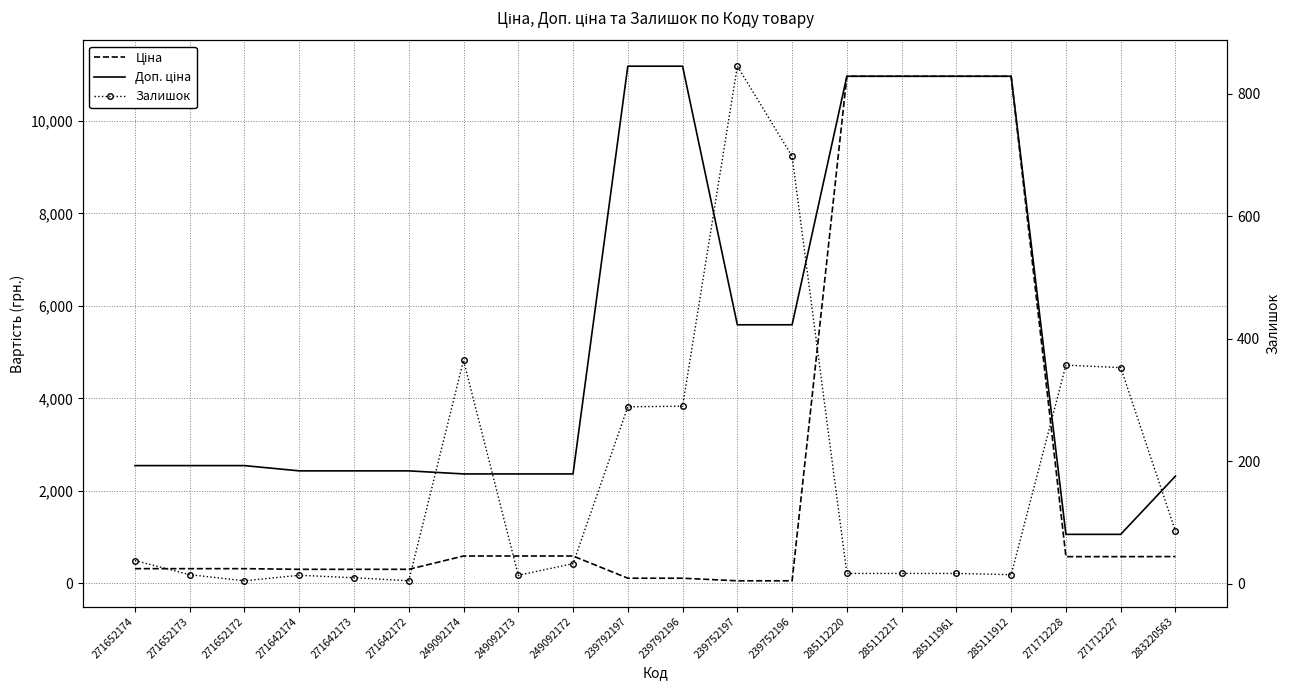

What is the value of the Залишок point at the 20th from the left?

86.0